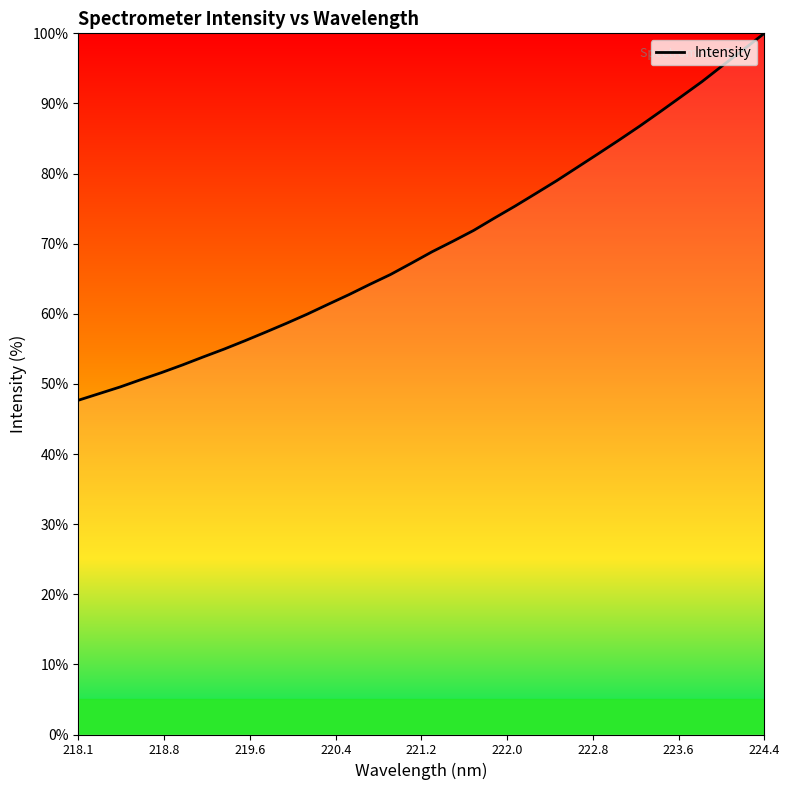

What is the minimum value shown in the chart?

47.7